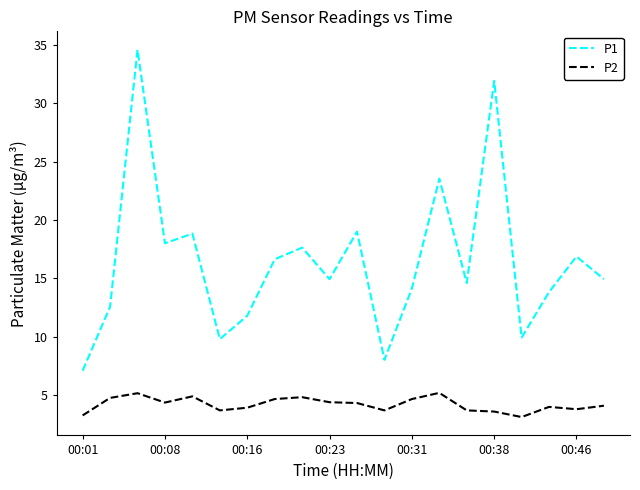

What is the maximum value for P2?

5.2